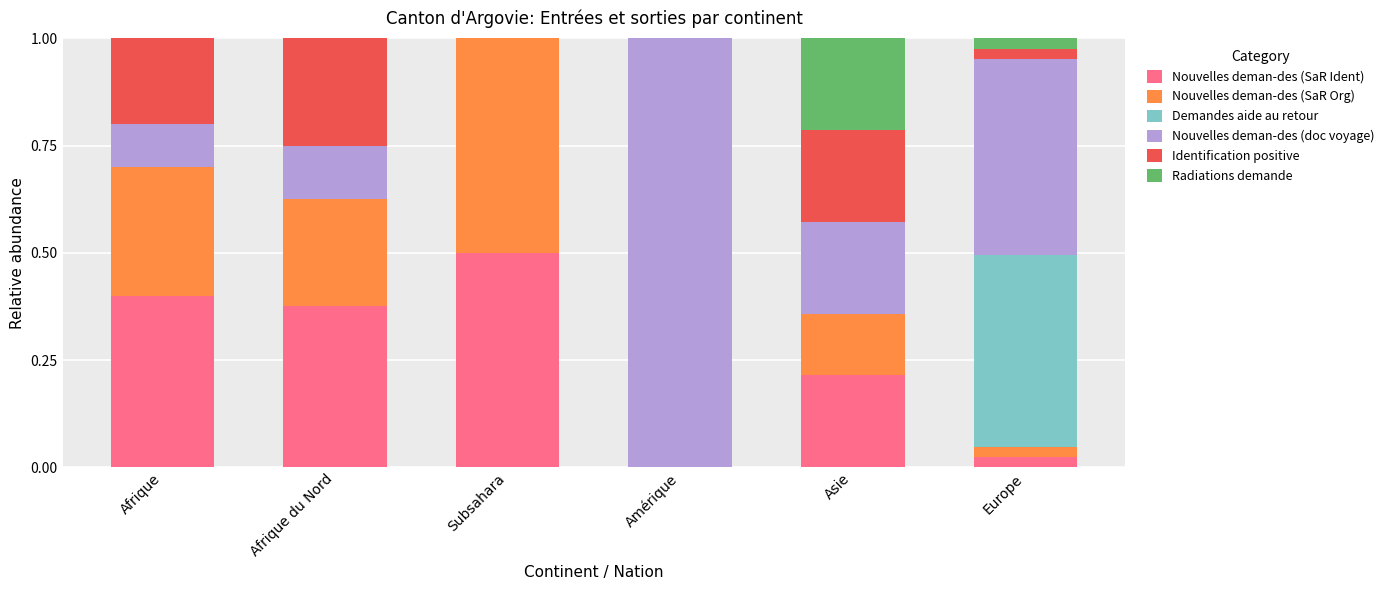

Which category has the highest value in the Nouvelles deman-des (SaR Ident) series?

Subsahara